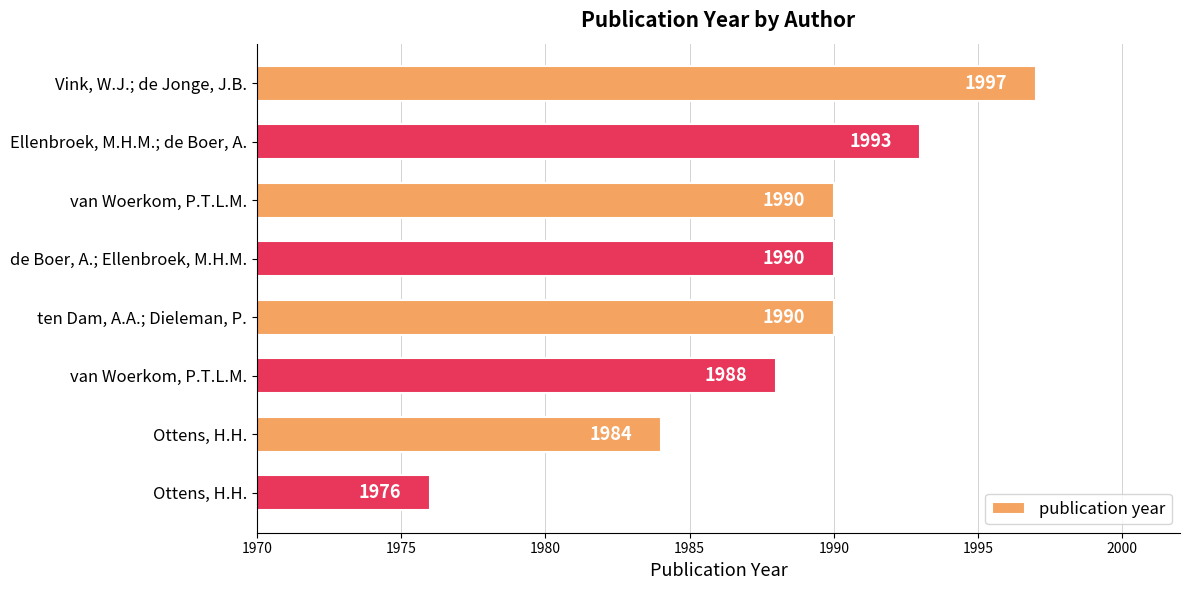

Are the bars horizontal?

Yes